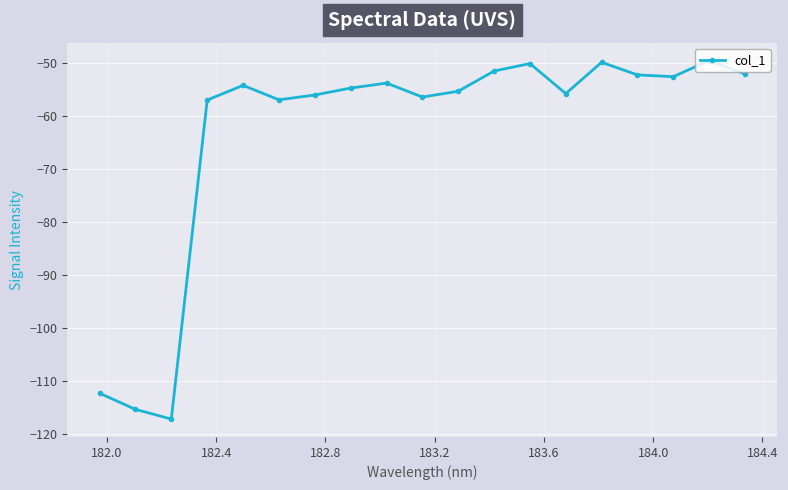

What is the average value?

-63.3